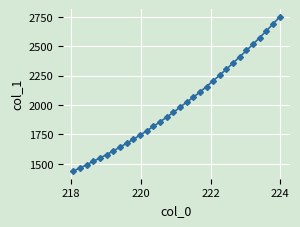

True or false: there are more than 2 points higher than both neighbors.

False